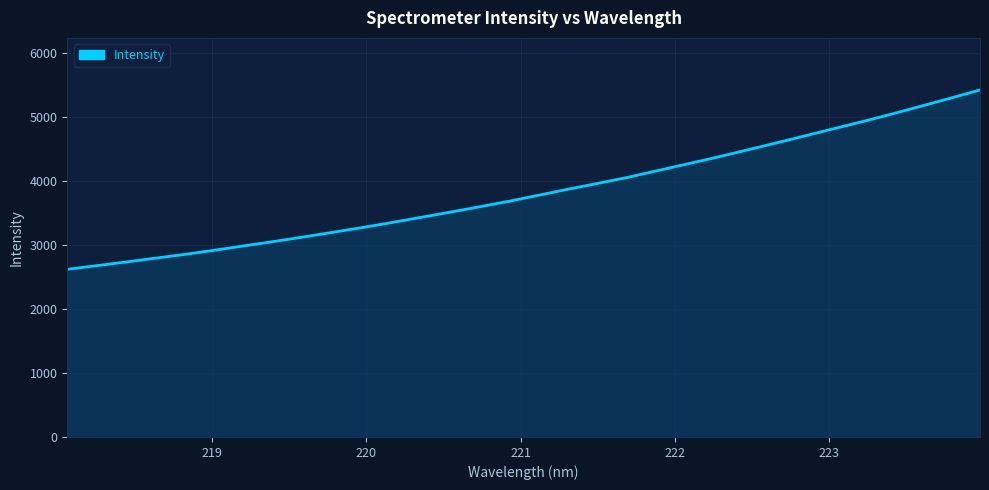

What is the minimum value shown in the chart?

2622.7